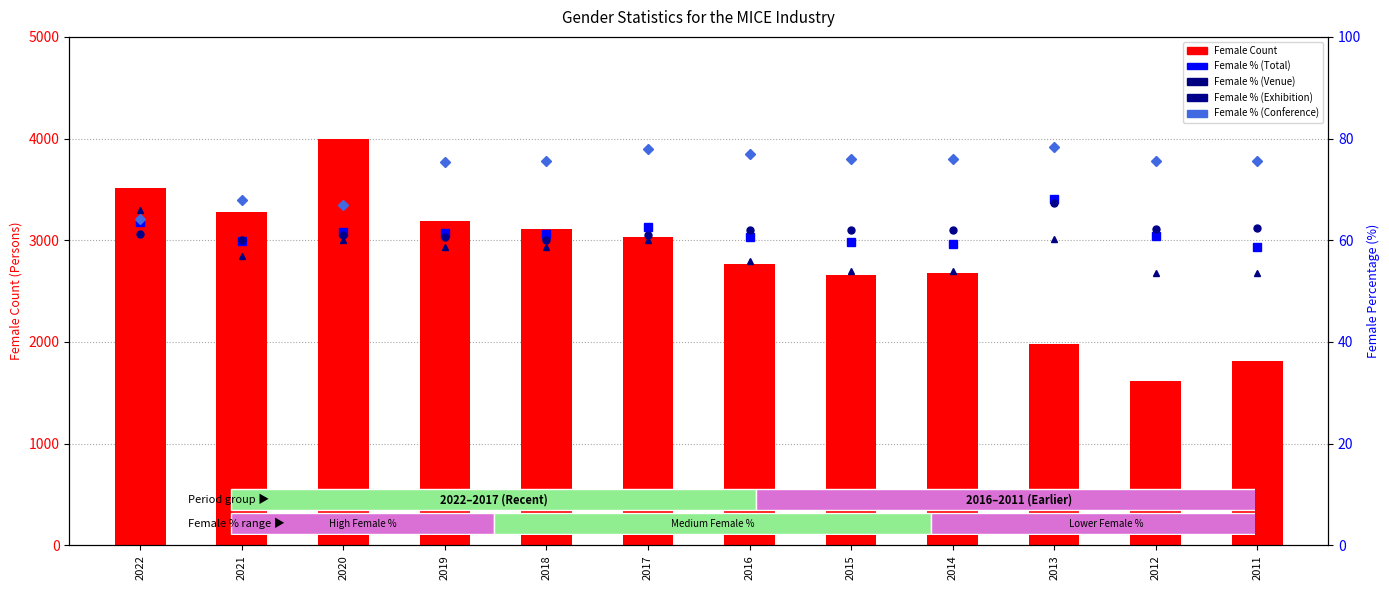

Which has a higher value, 2016 or 2011?

2016